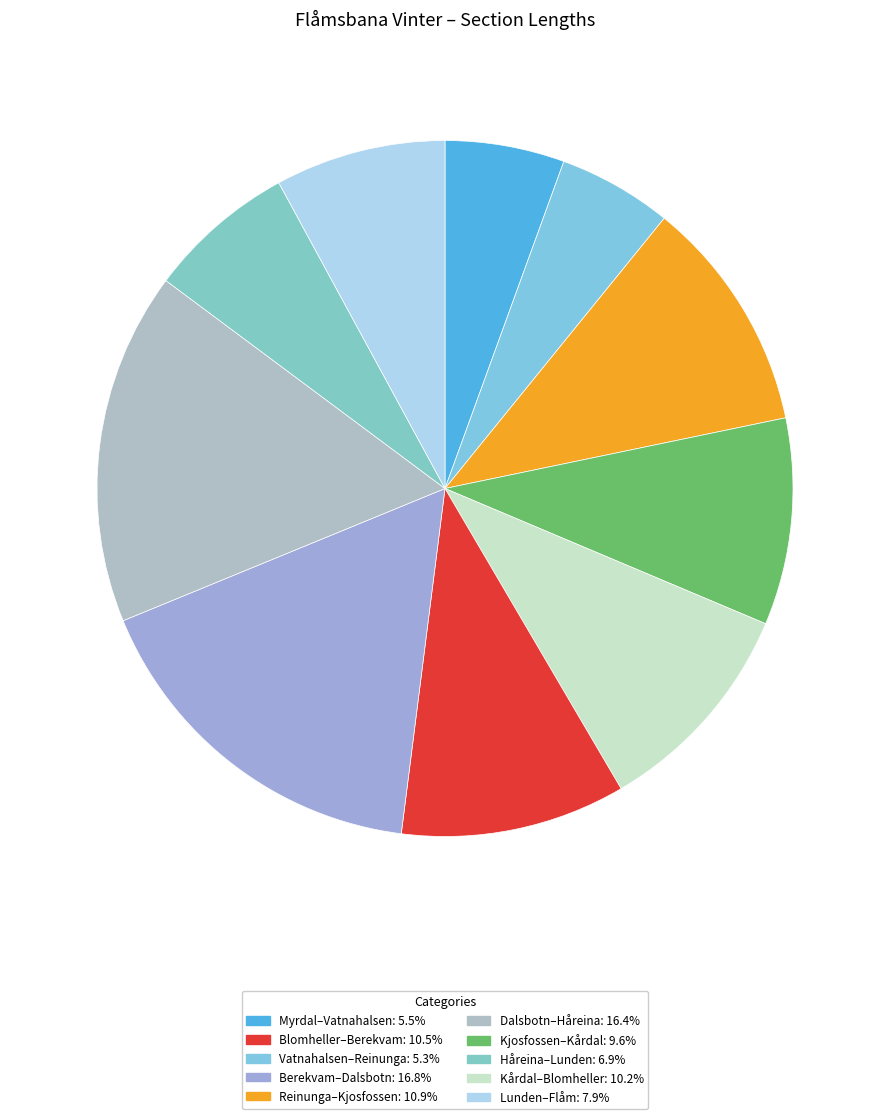

Which category has the biggest portion of the pie?

Berekvam–Dalsbotn